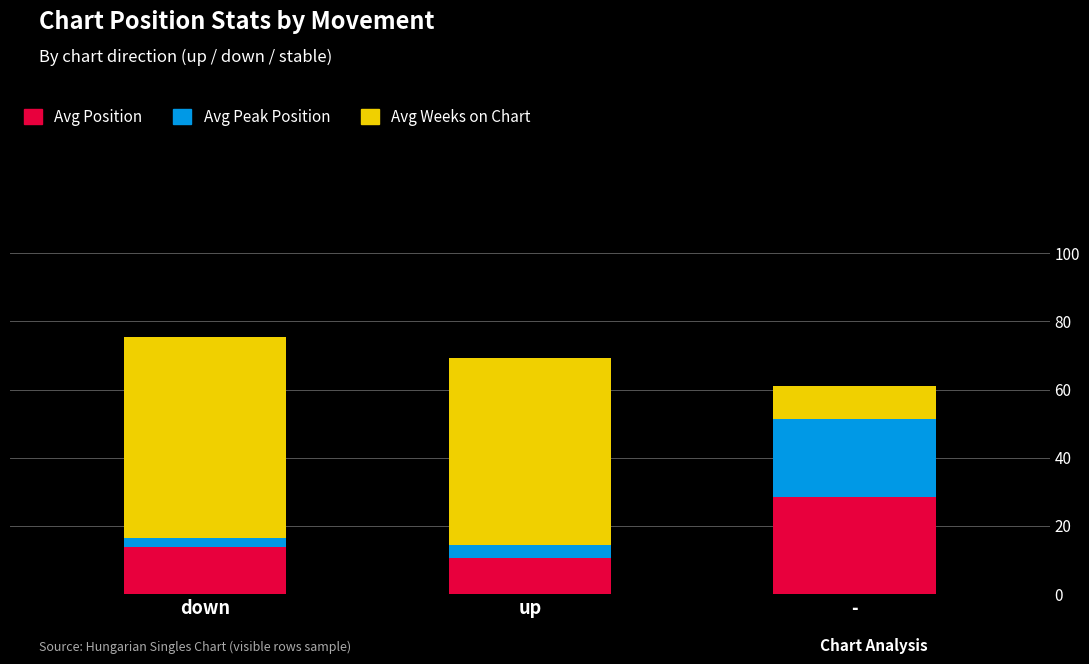

Is it true that Avg Position equals 50.1 at -?

False